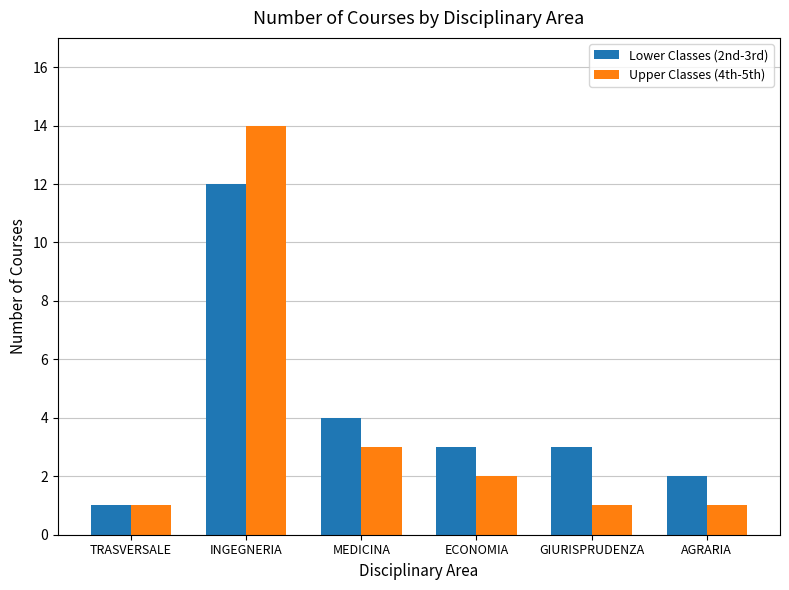

What is the maximum value for Upper Classes (4th-5th)?

14